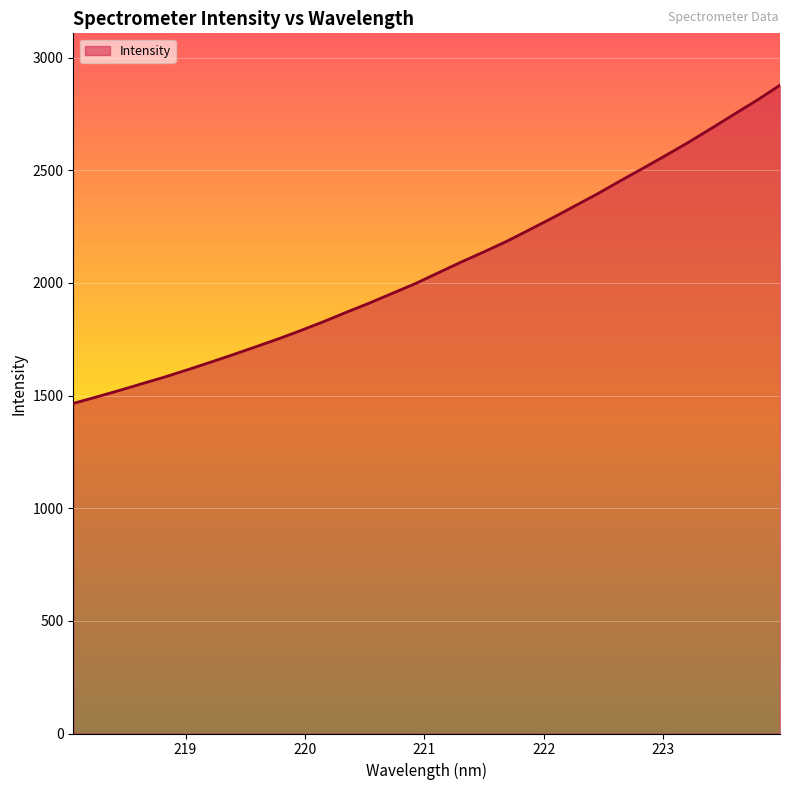

Reading left to right, transcribe all the data shown in this chart.

1465.2	1493.3	1522.1	1552.2	1582.1	1614.2	1647.5	1681.6	1716.5	1752.1	1789.9	1829.3	1870.9	1911.4	1954.4	1997.1	2044.8	2092.3	2137.6	2184.4	2235.9	2287.9	2342.0	2396.0	2453.5	2509.7	2566.8	2625.1	2686.6	2749.4	2811.4	2877.5